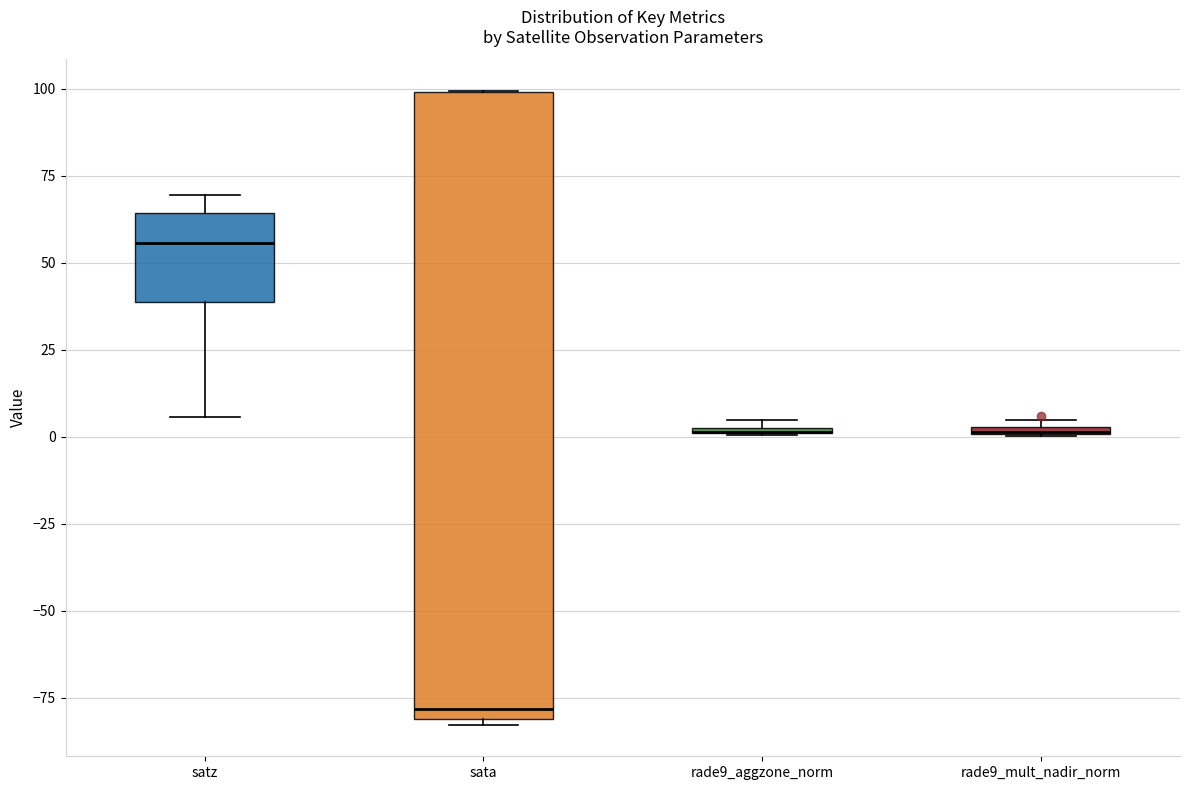

Comparing the boxes themselves (not the whiskers), which one is the tallest?

sata